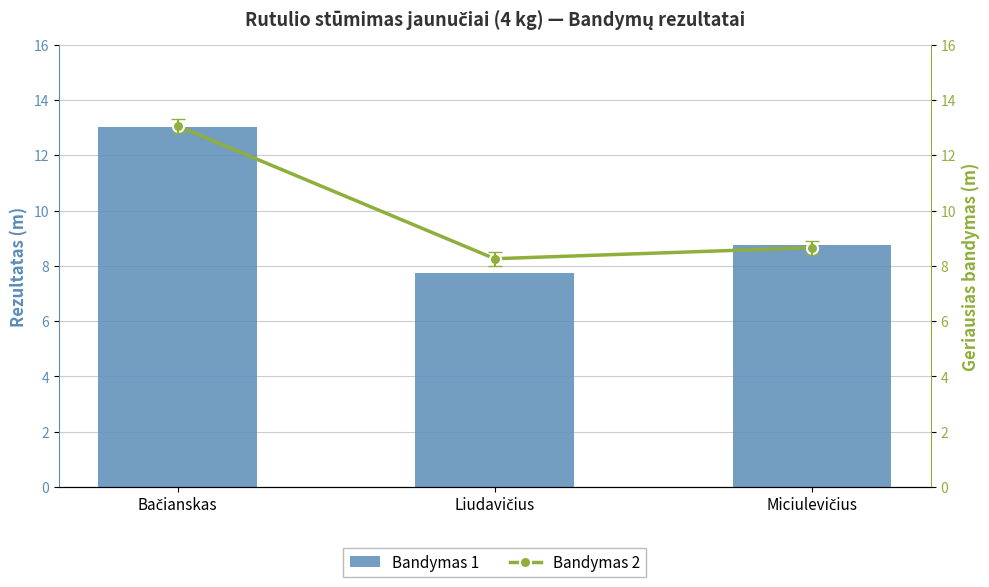

The value of Bandymas 1 at Miciulevičius is 15.2. True or false?

False